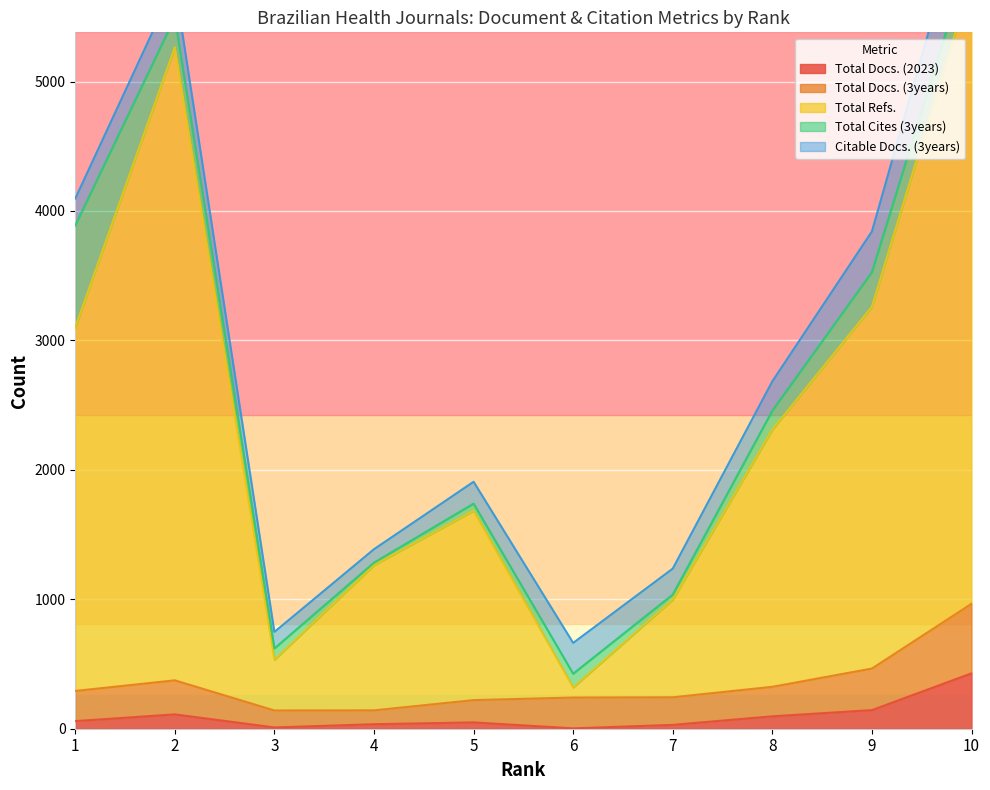

The value of Total Refs. at 2 is 5265. True or false?

True